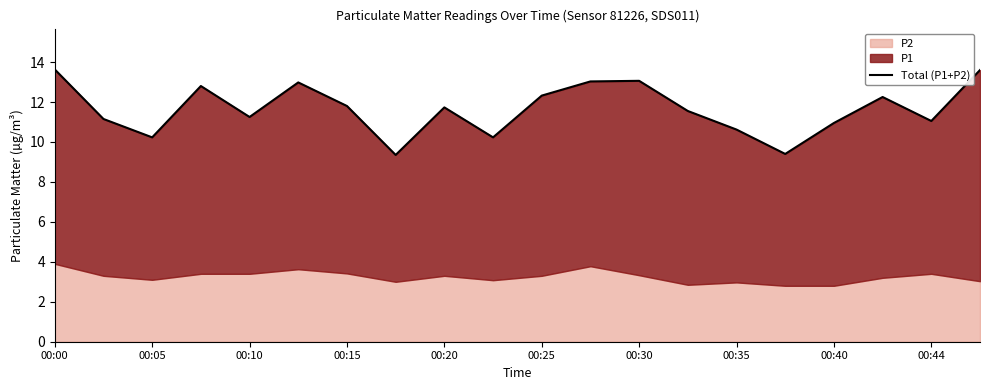

True or false: the data shows 16.8 at 17.

False